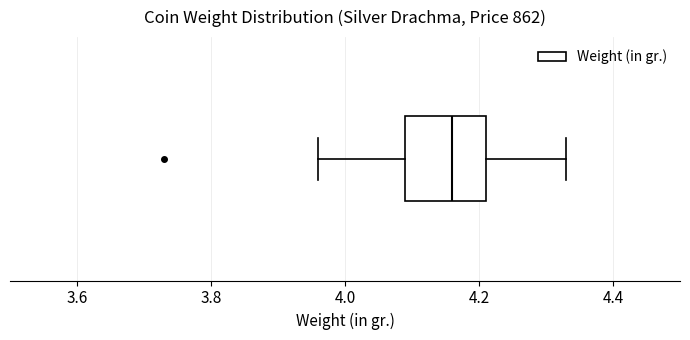

Transcribe this box plot: give where the median line is, the range the box spans, and where the two whiskers end, as read against the x-axis. The values are not printed on the chart, so give them approximately, as read against the axis.

median 4.16, box 4.10 to 4.22, whiskers 3.96 to 4.34